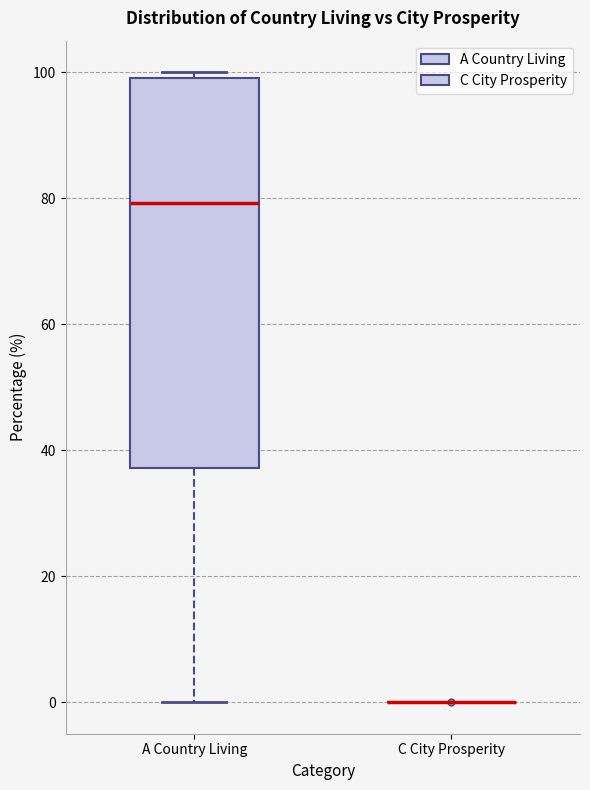

Reading left to right, read every box against the y-axis: the position of its median line, the range the box covers, and the ends of its whiskers. The values are not printed on the chart, so give them approximately, as read against the axis.

A Country Living: median 80, box 38 to 100, whiskers 0 to 100 (just above the box's upper edge)
C City Prosperity: box collapsed to a line at 0, whiskers 0 to 0